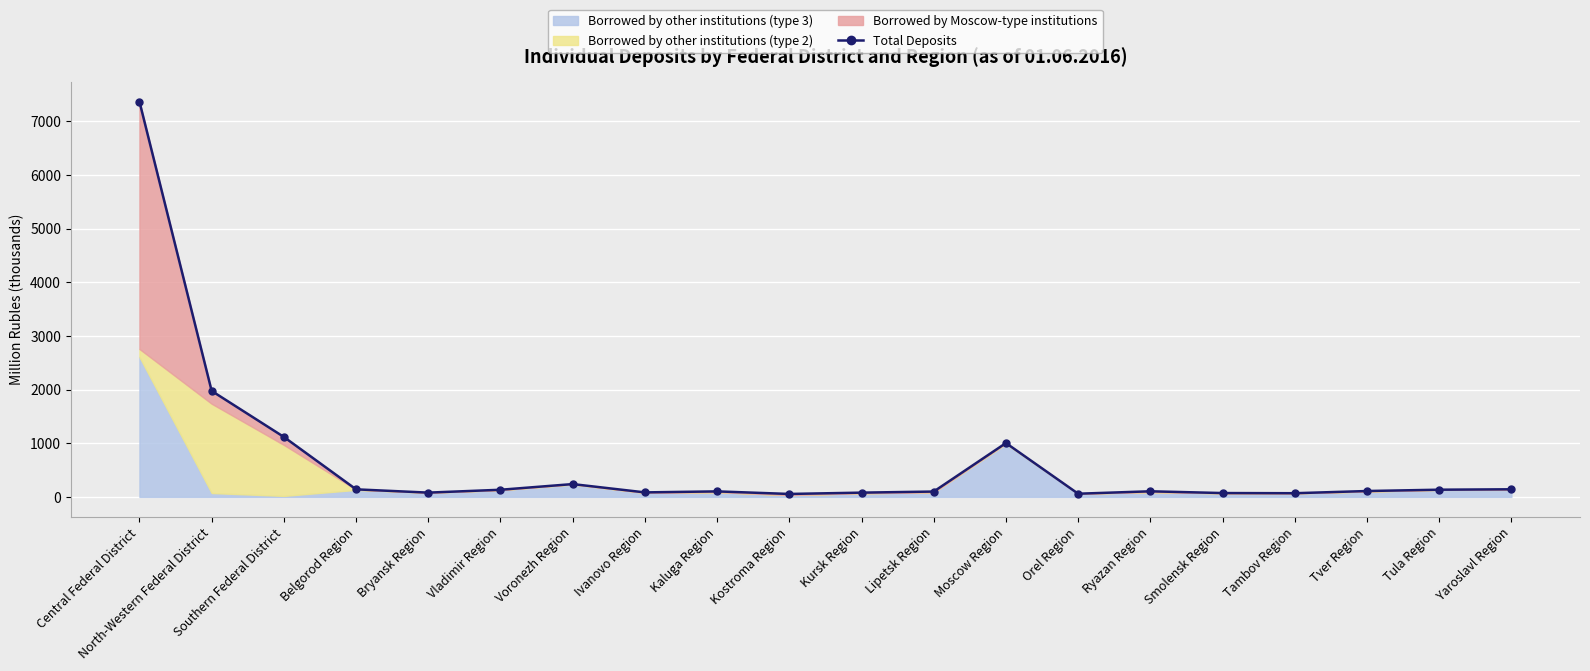

What is the sum of the values at Tula Region and Ivanovo Region?

217.9